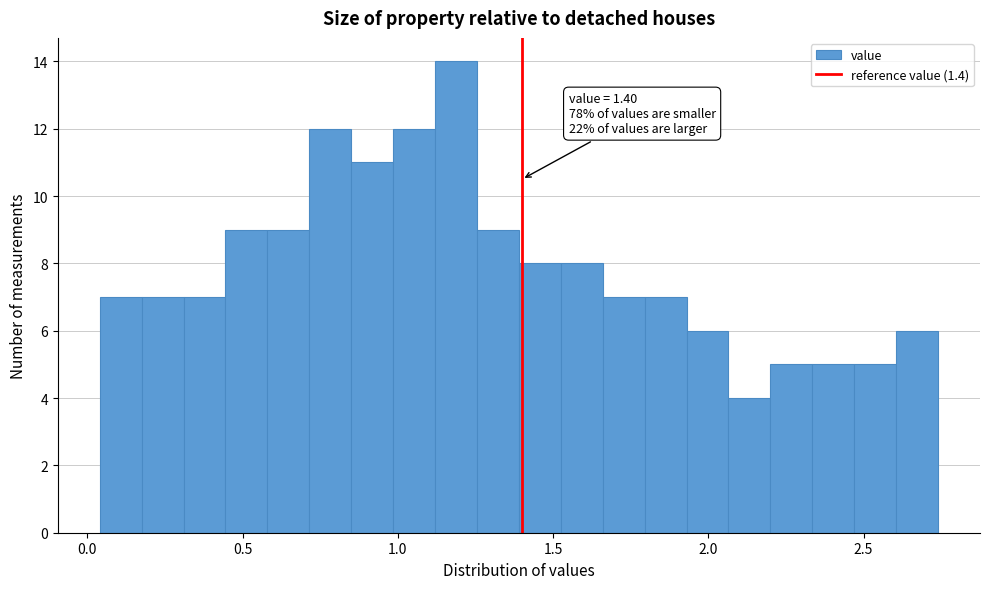

Around what value on the x-axis is the tallest bar? Give the approximate position of its centre, as read against the axis.

1.20